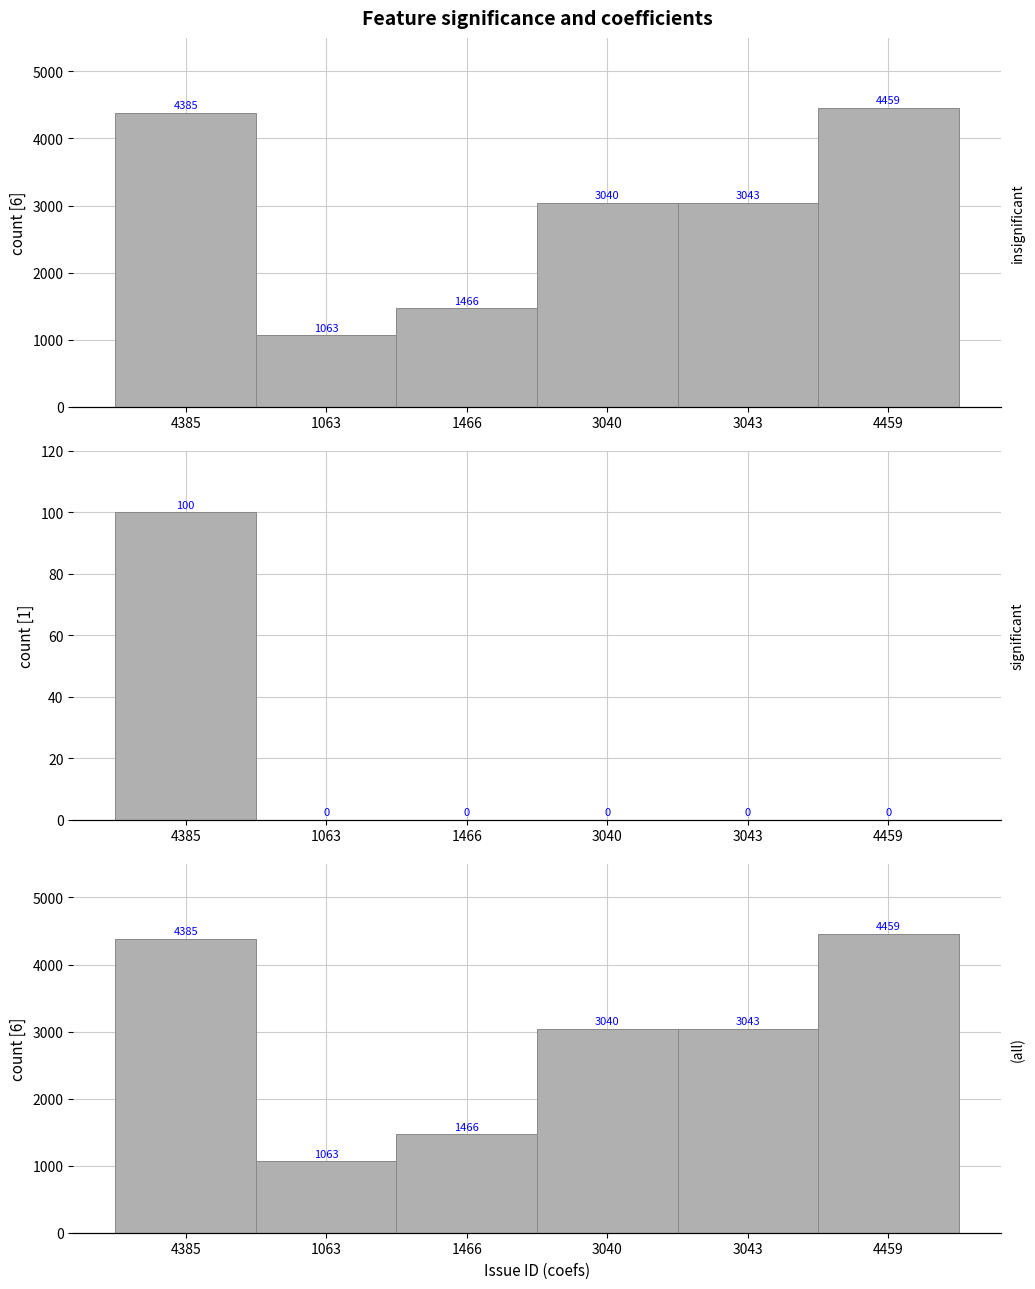

What is the label of the 1st bar from the left?

4385